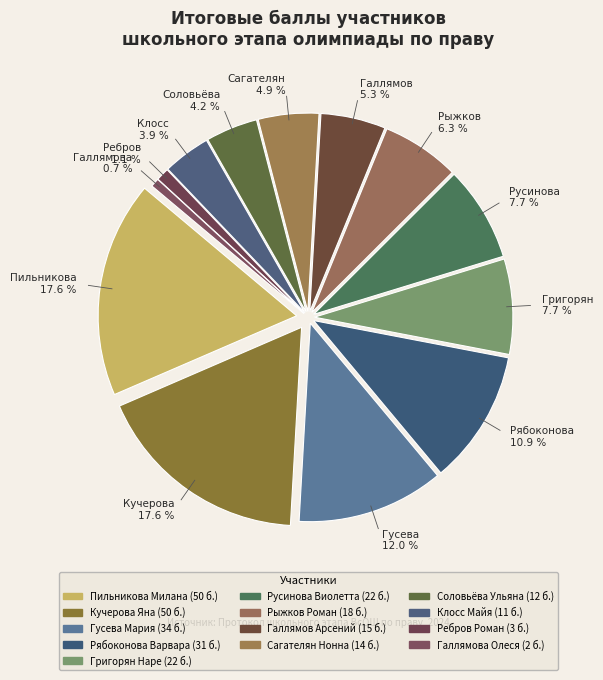

To the nearest percent, what is the difference between the Кучерова Яна and Сагателян Нонна slice percentages?

13%